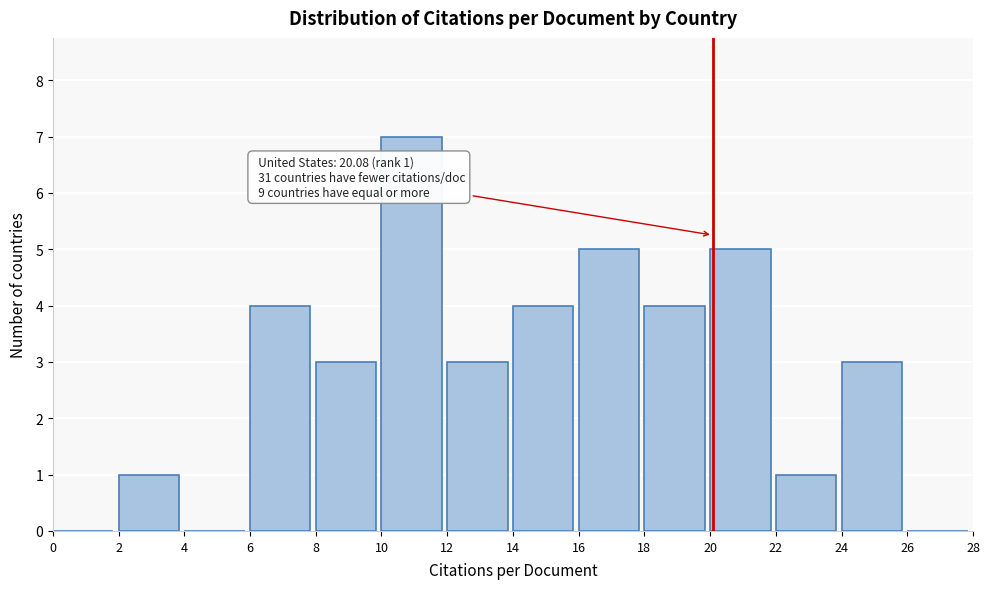

Over which range of the x-axis is the bar tallest?

10 to 12